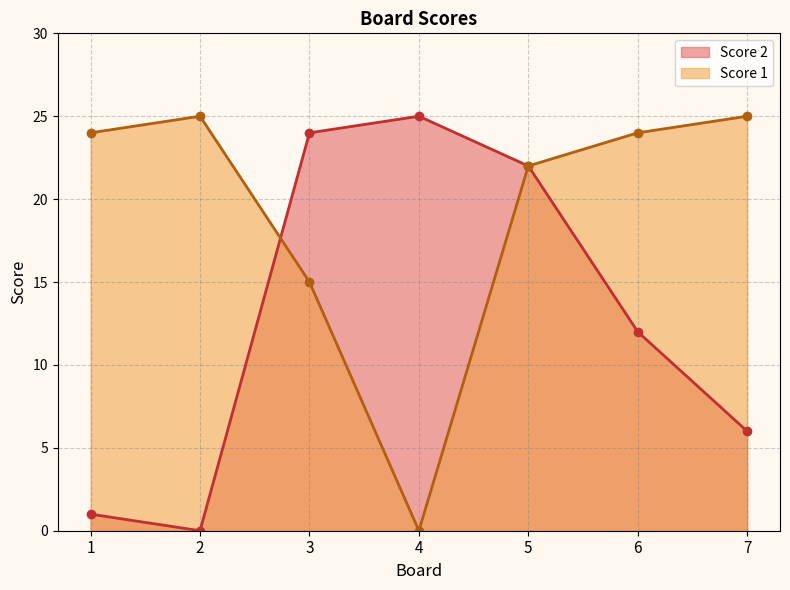

List the series in order of their overall mean, highest first.

Score 1, Score 2